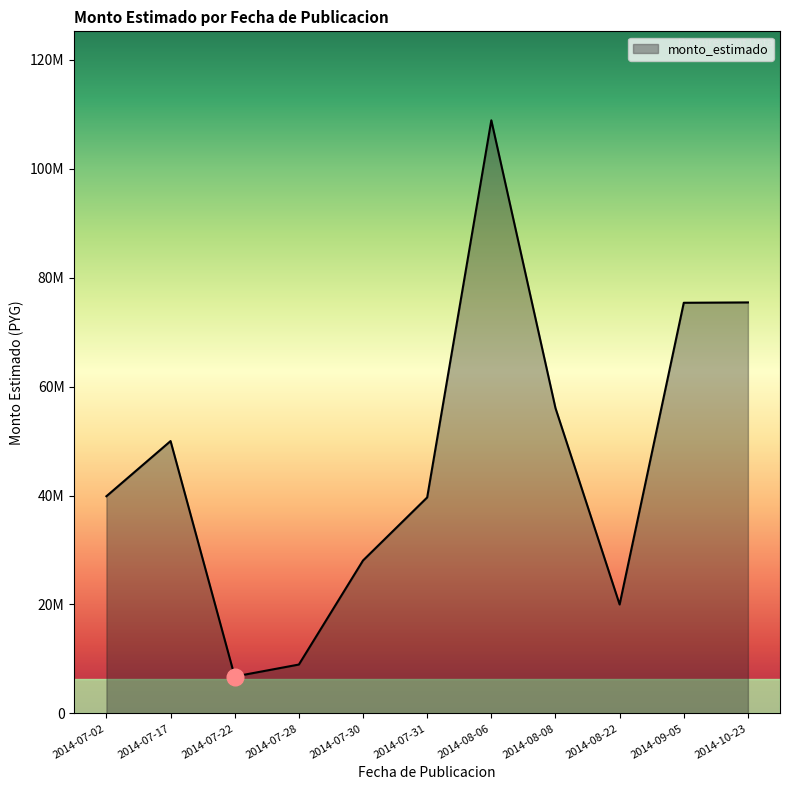

Where does the data first go above 39871000?

2014-07-17